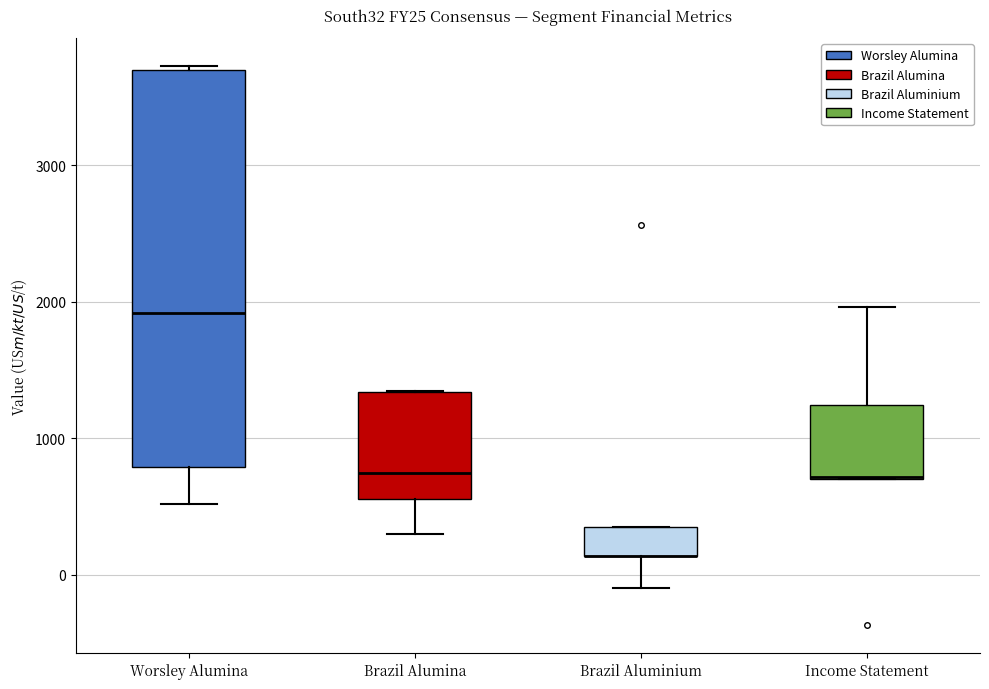

Reading left to right, read every box against the y-axis: the position of its median line, the range the box covers, and the ends of its whiskers. The values are not printed on the chart, so give them approximately, as read against the axis.

Worsley Alumina: median 1900, box 800 to 3700, whiskers 500 to 3700
Brazil Alumina: median 700, box 600 to 1300, whiskers 300 to 1300
Brazil Aluminium: median 100 (drawn on the box's lower edge), box 100 to 400, whiskers -100 to 400
Income Statement: median 700 (drawn on the box's lower edge), box 700 to 1200, whiskers 700 to 2000